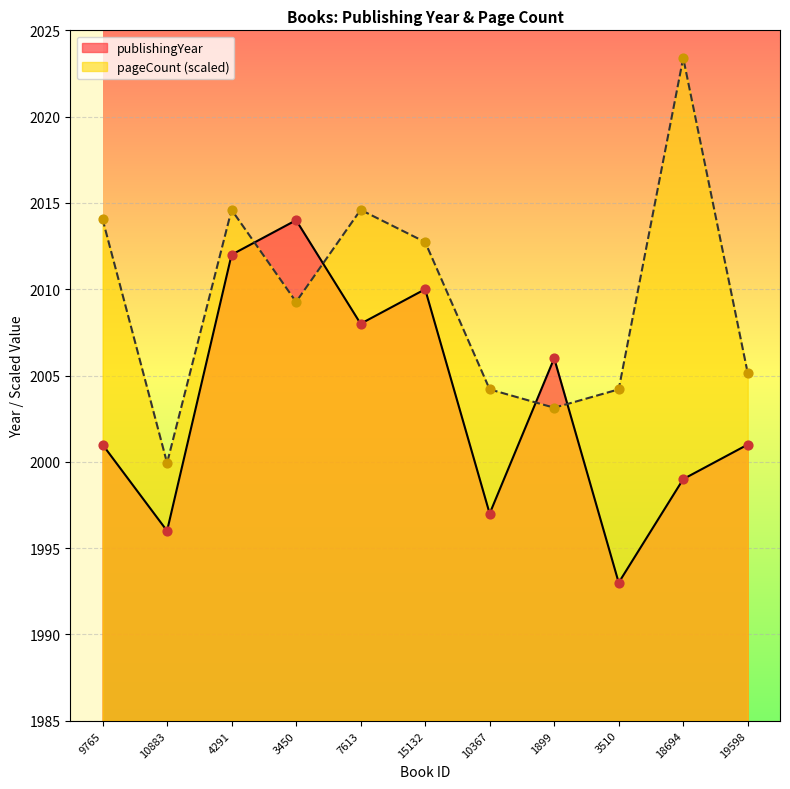

Which series has the largest total across all categories?

pageCount (scaled)